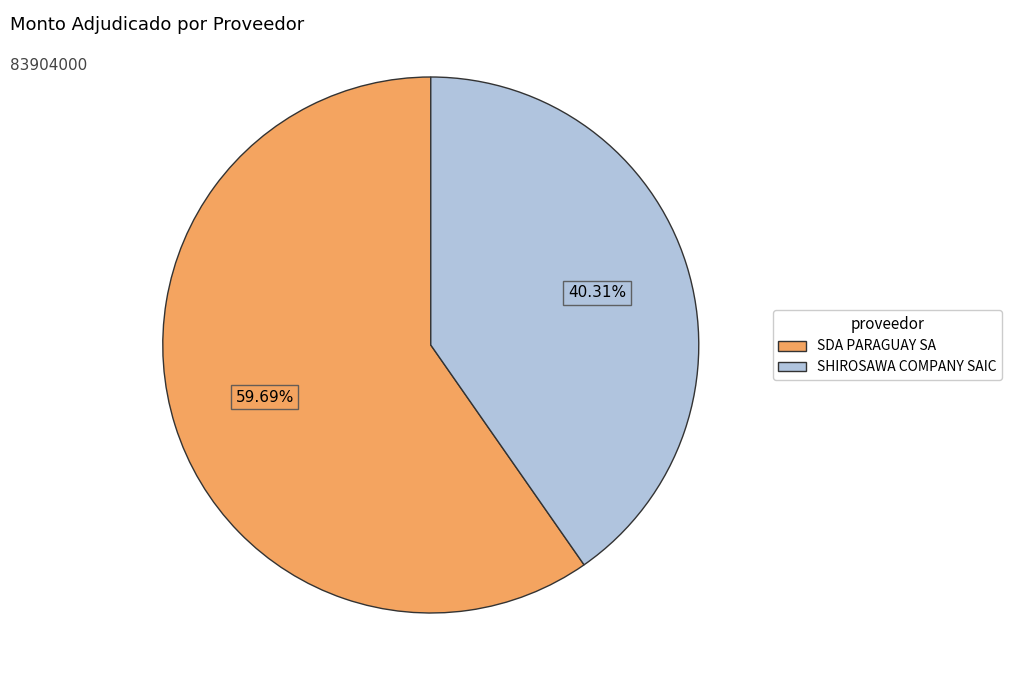

What is the total percentage of SHIROSAWA COMPANY SAIC and SDA PARAGUAY SA?

100.0%